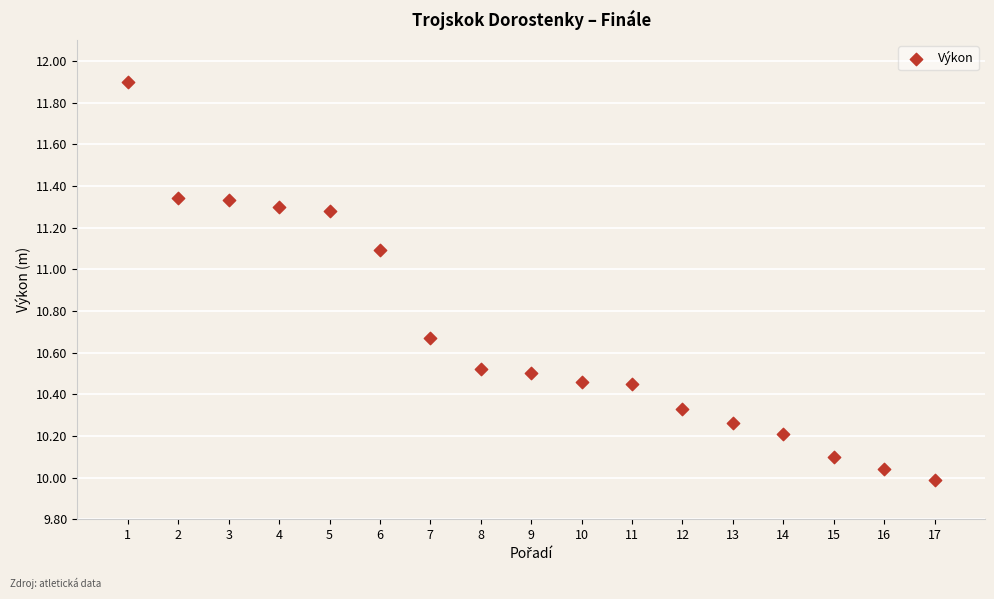

What is the range of X values (max minus min)?

16.0